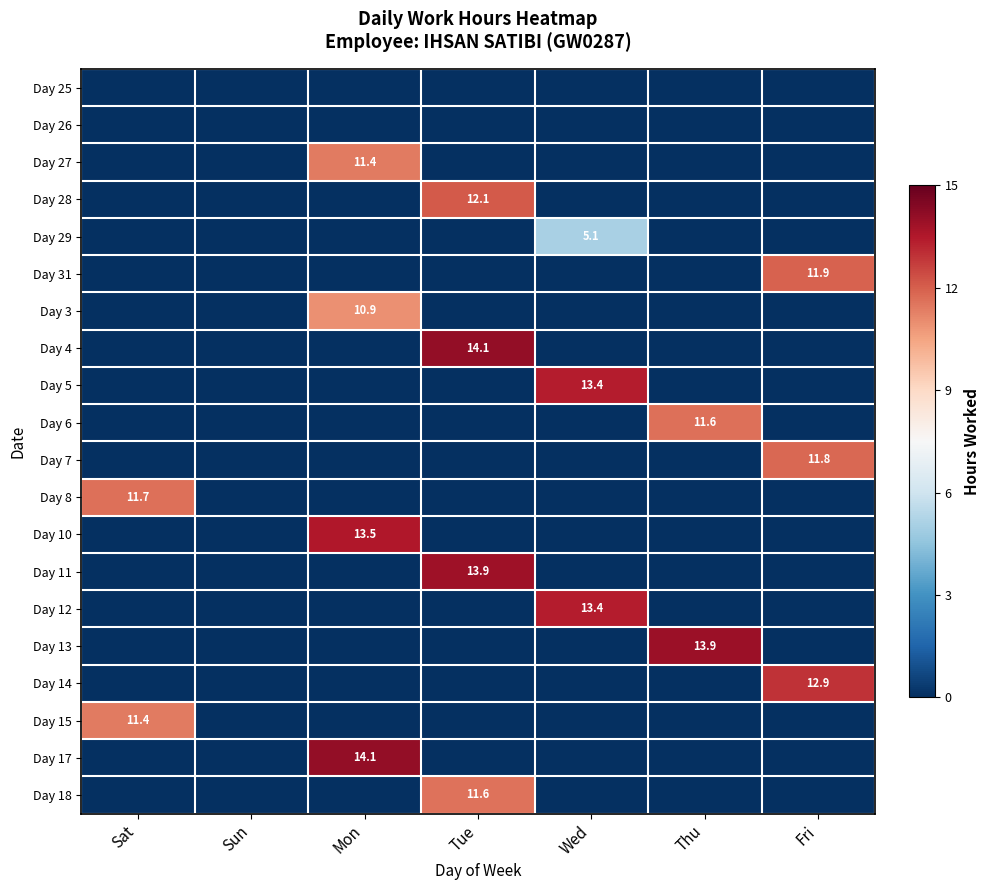

At how many categories does at least one series exceed 8?

6